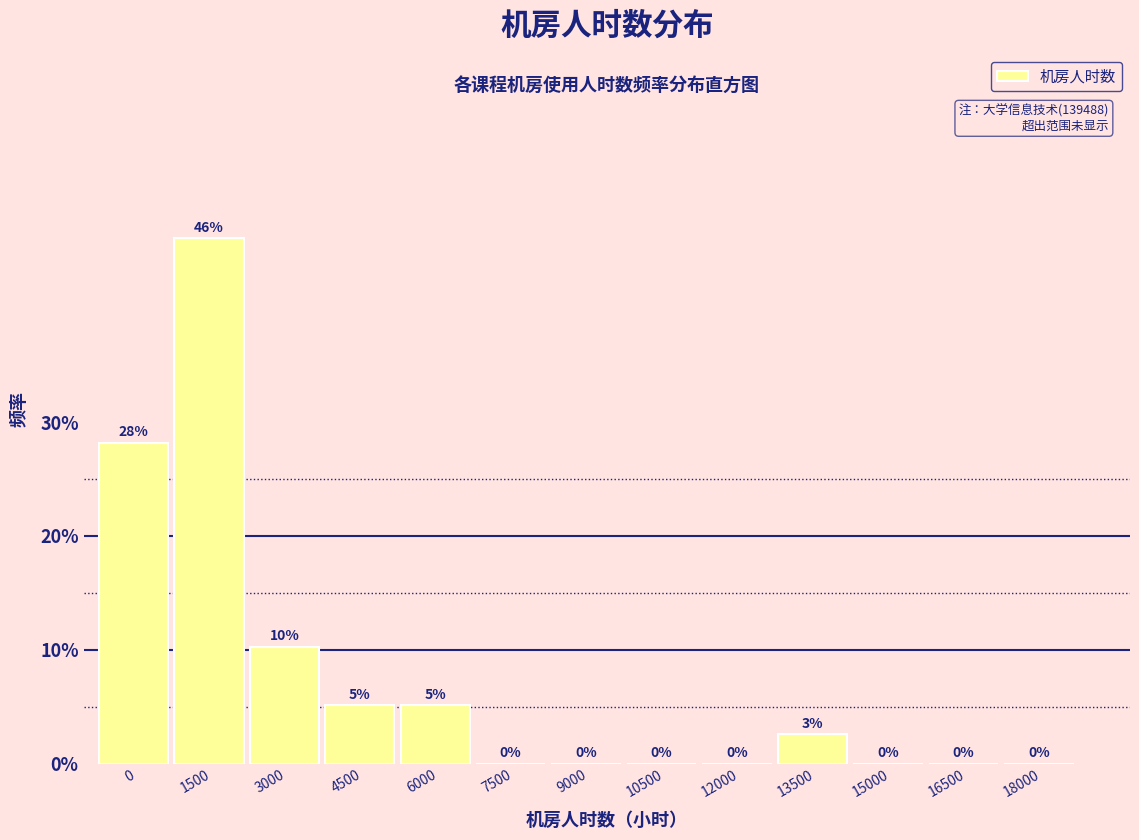

Which category has the highest value across all series?

1500